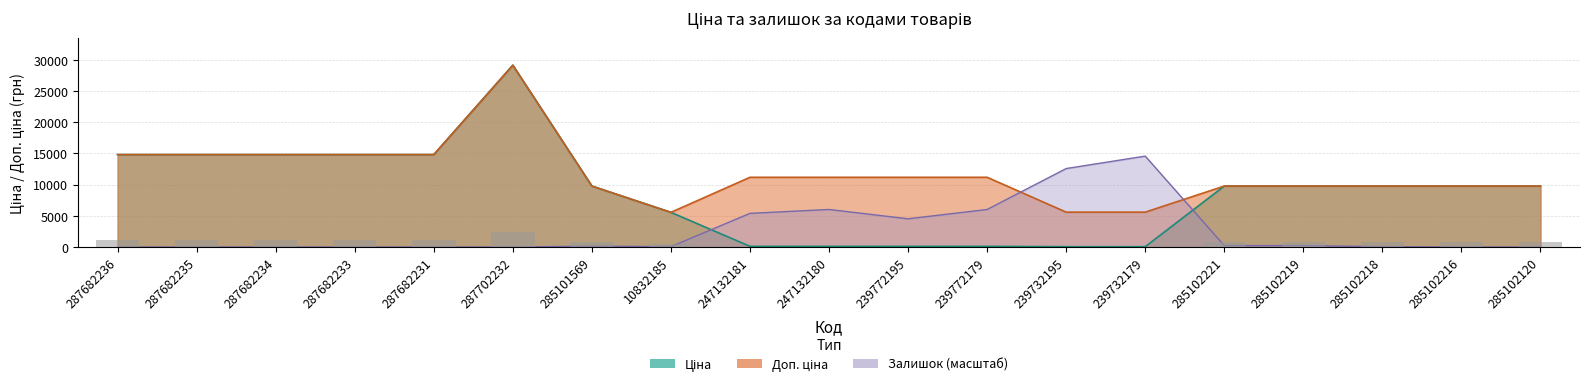

True or false: Ціна has a value of 55.9 at 239732179.

True